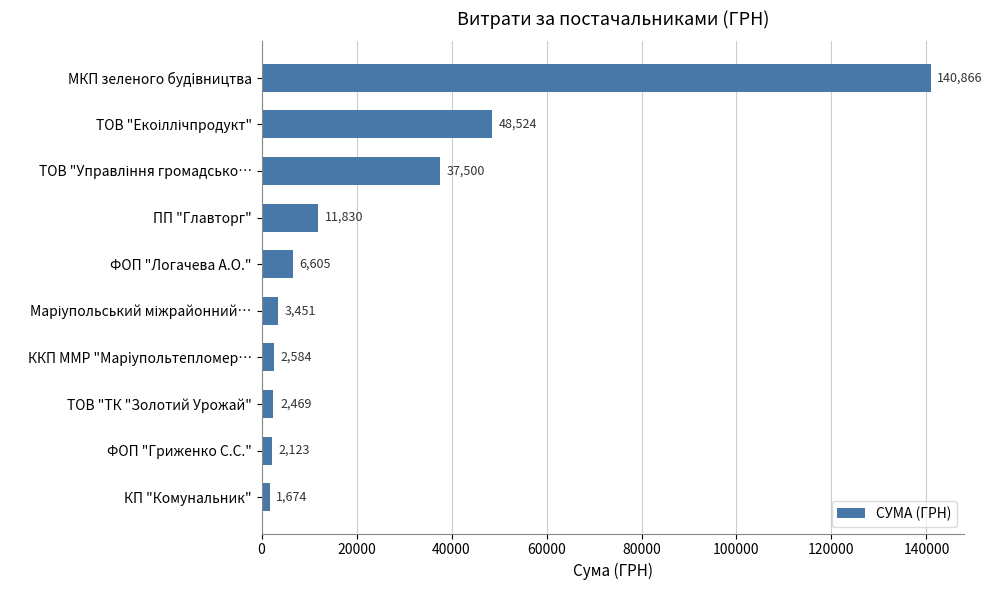

Is it true that the value at КП "Комунальник" is 1673.9?

True